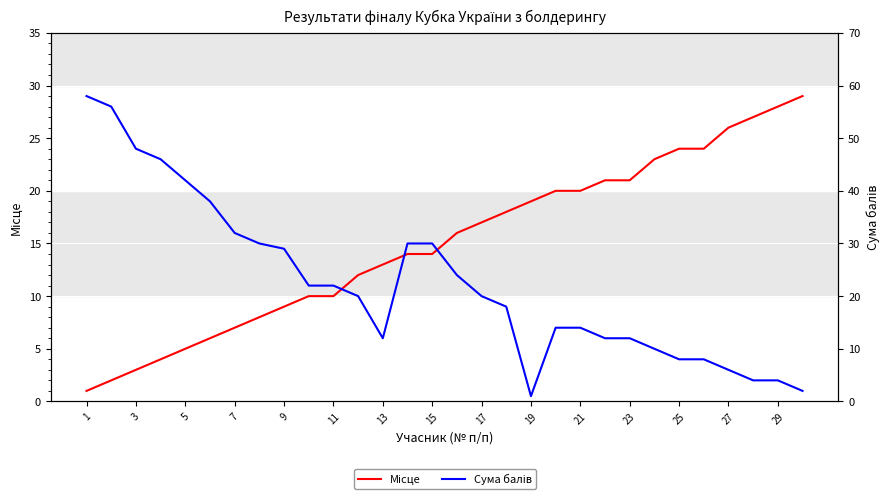

What is the sum of all Місце values?

451